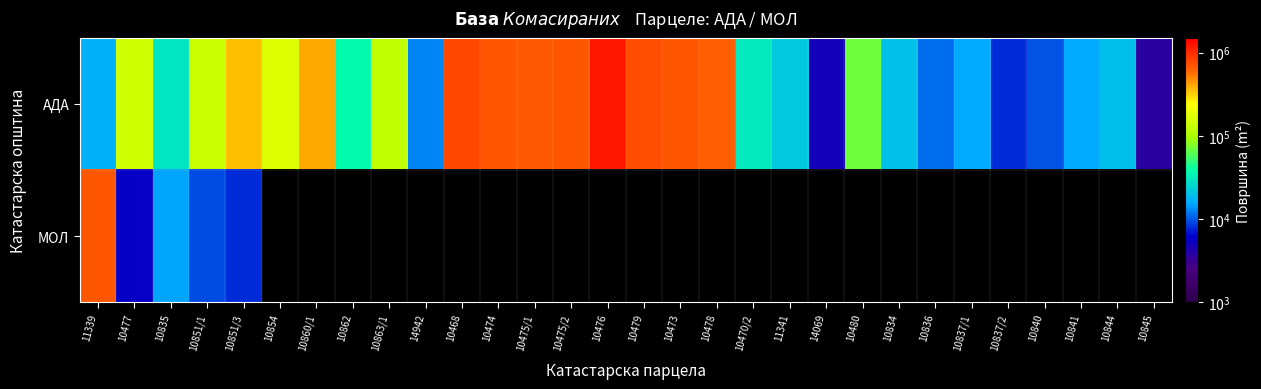

List the series in order of their peak value, lowest first.

МОЛ, АДА